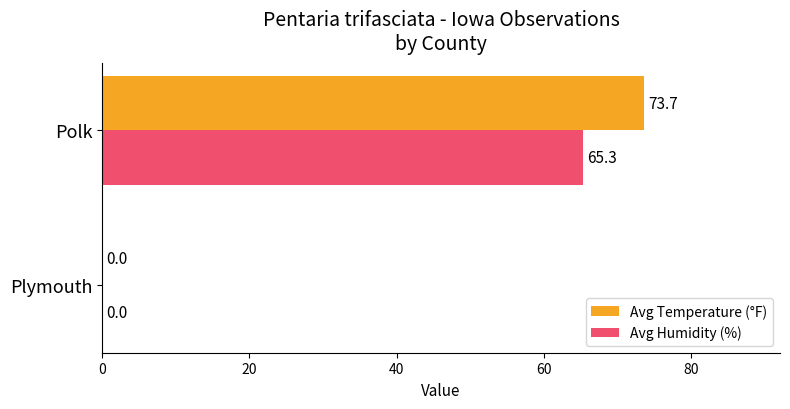

Which series has the widest spread of values?

Avg Temperature (°F)